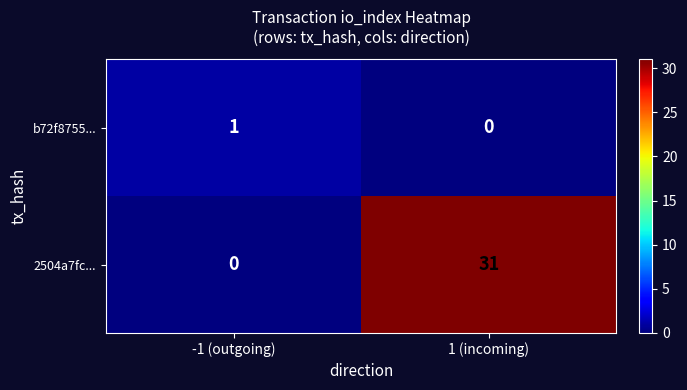

Which series has the largest total across all categories?

2504a7fc...